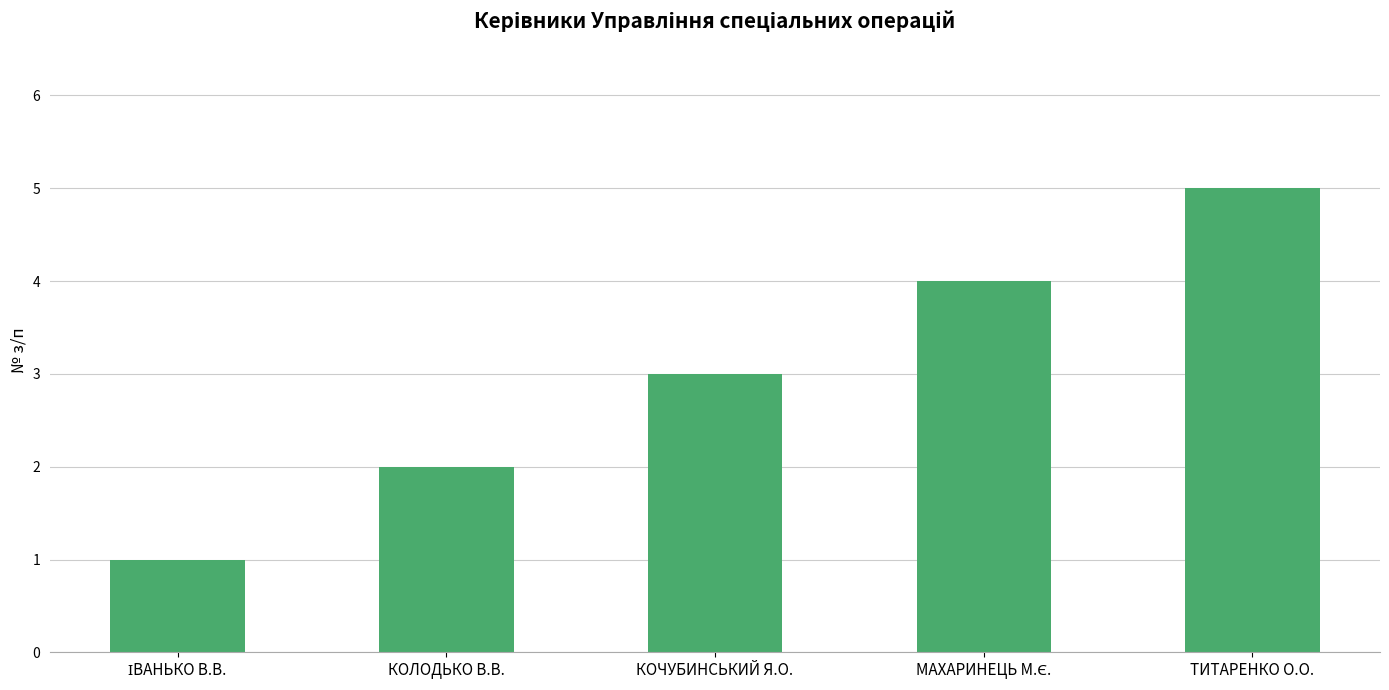

What is the smallest value displayed?

1